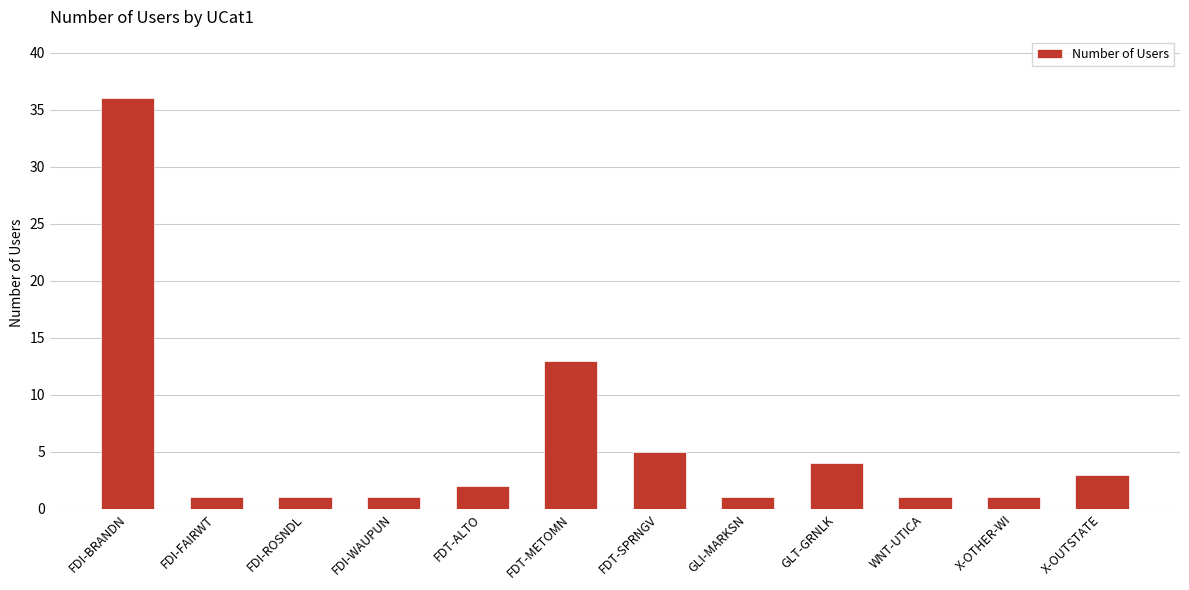

What is the difference between the maximum and minimum values?

35